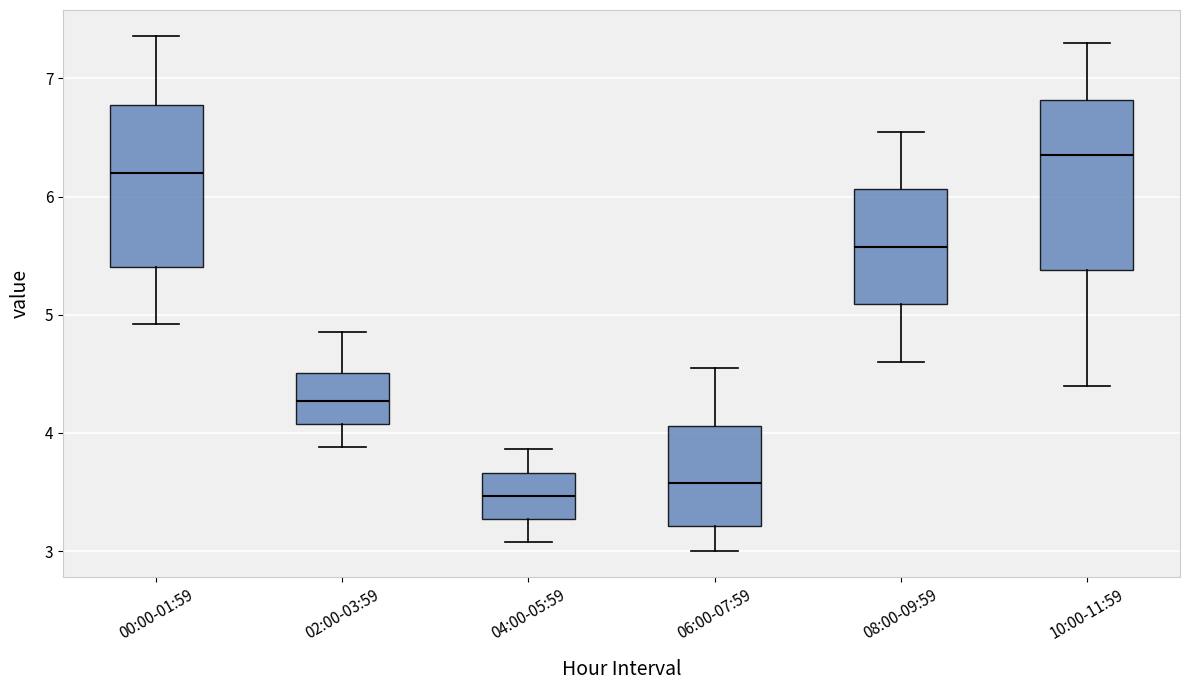

Which box has the lowest median line?

04:00-05:59